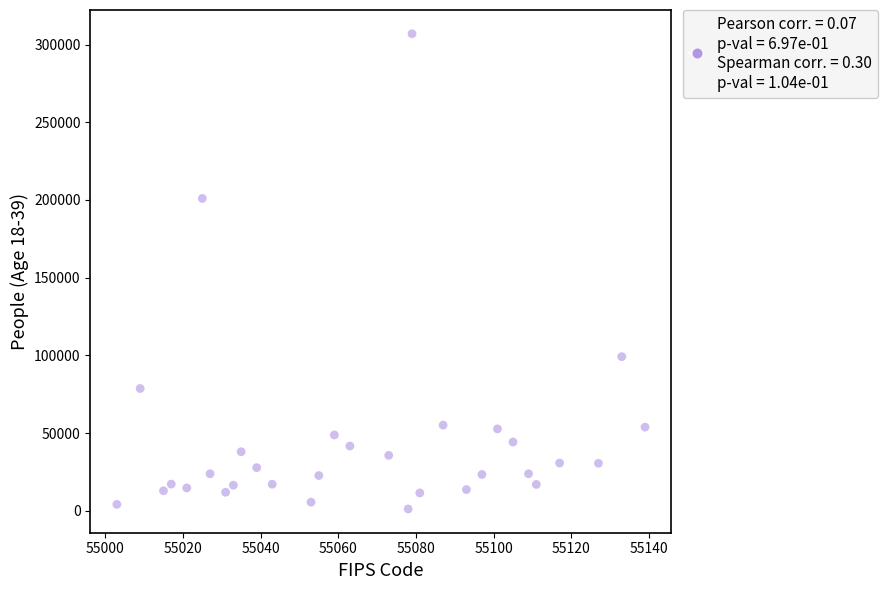

What Y value in the scatter plot is closest to 154027?

200964